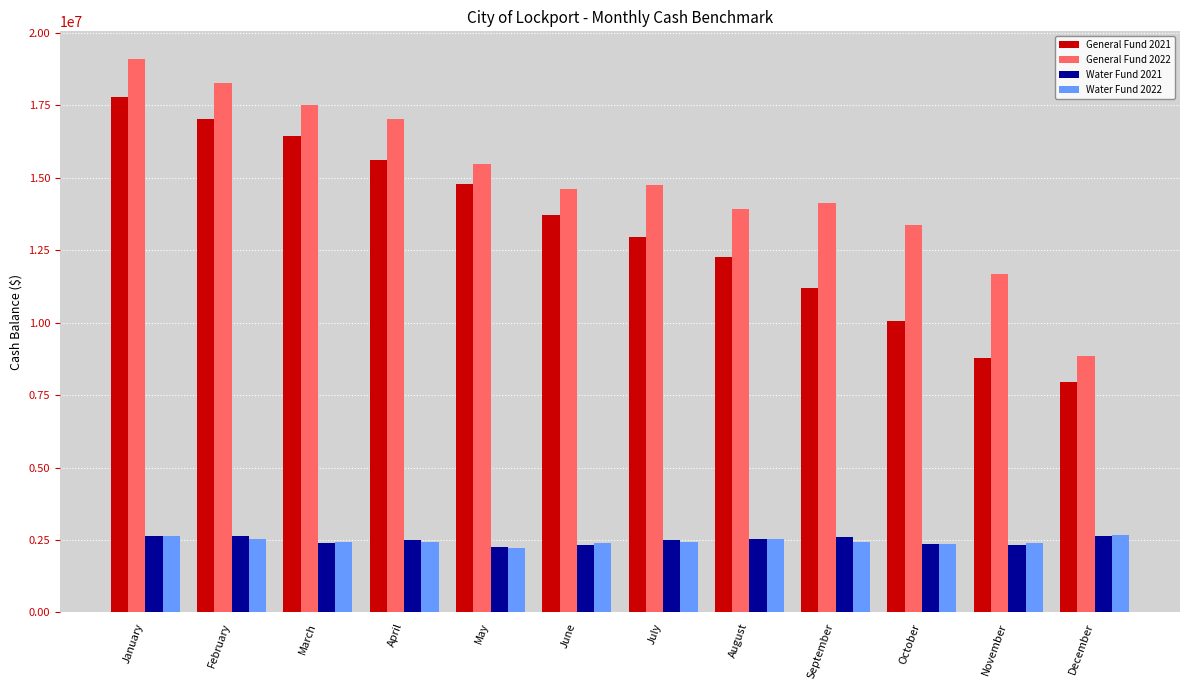

What is the difference between the highest and lowest values at June?

12268263.7